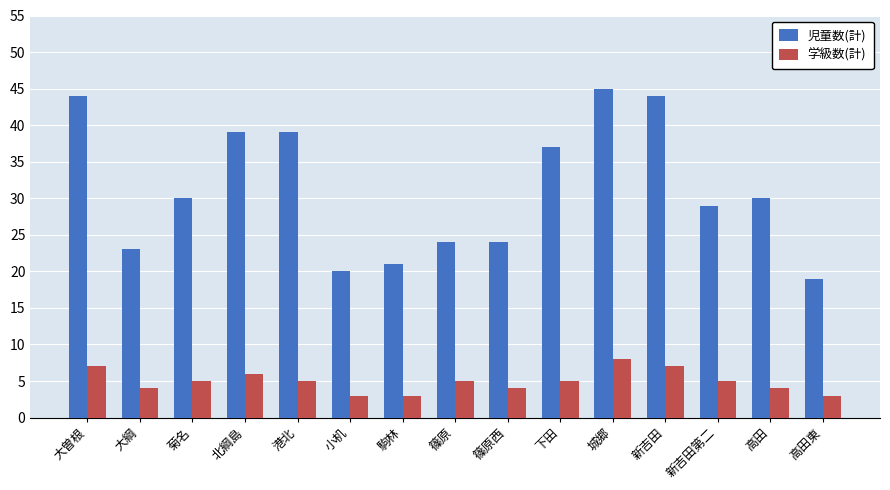

At which label does 児童数(計) first exceed 30?

大曽根